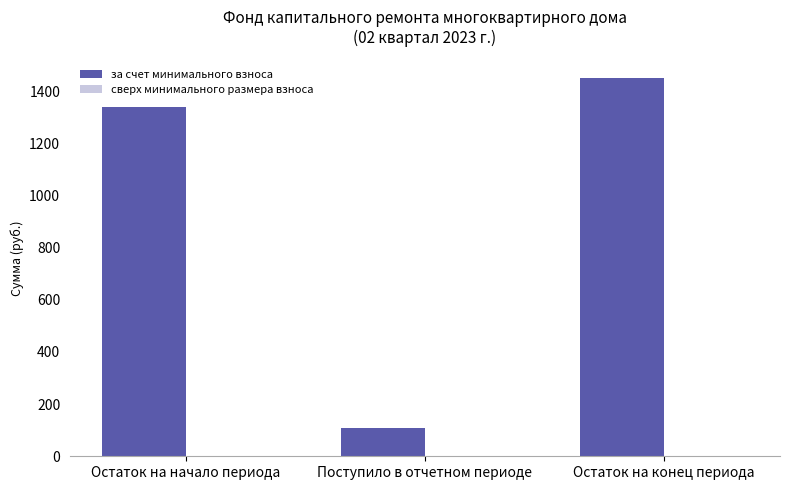

What is the label of the 3rd bar from the left?

Остаток на конец периода